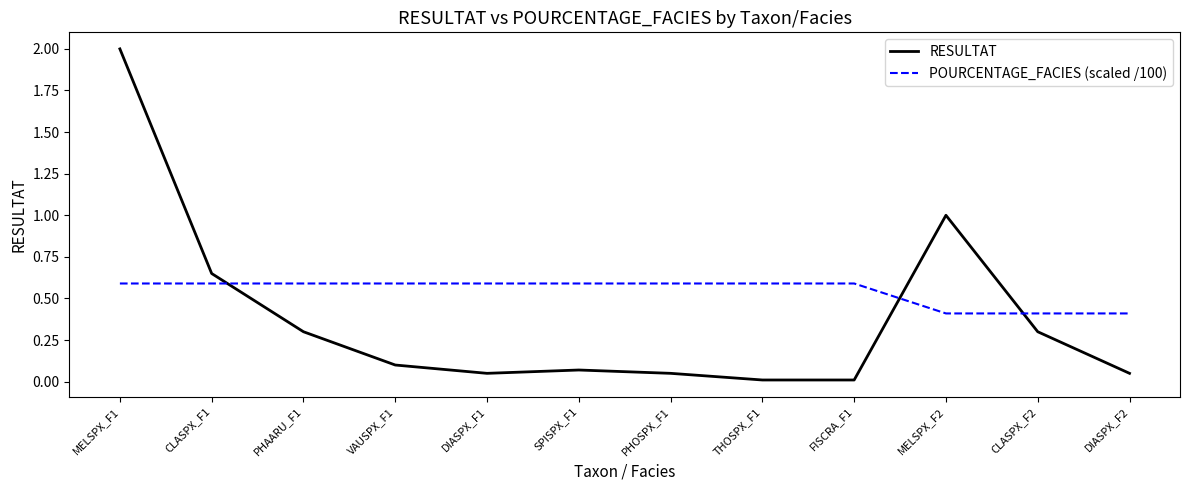

At which category is the sum across all series the highest?

MELSPX_F1